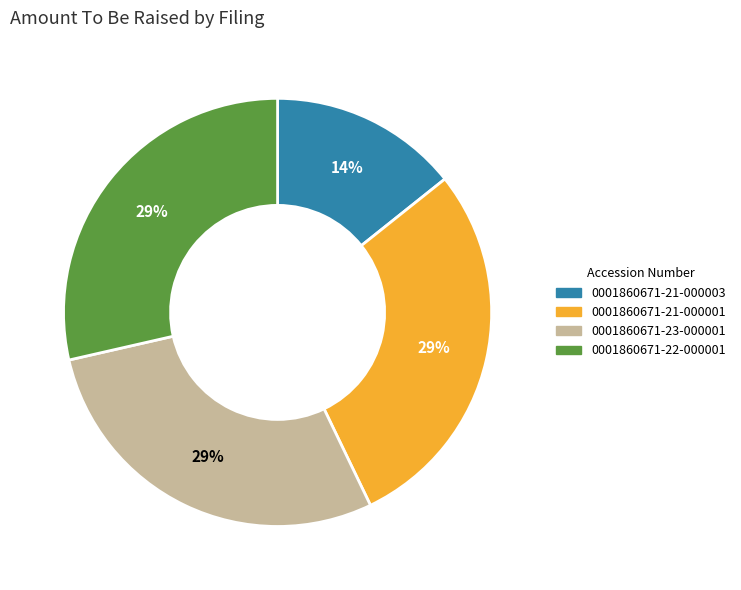

Does any single category account for the majority?

No